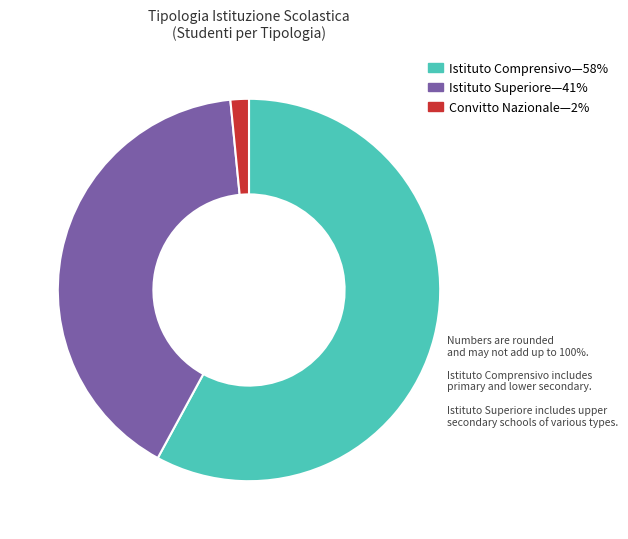

Does any single category account for the majority?

Yes